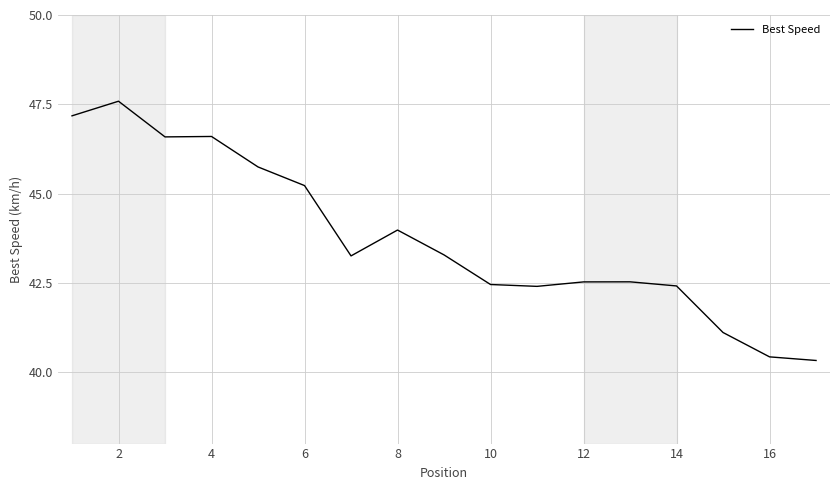

What is the greatest value displayed?

47.6